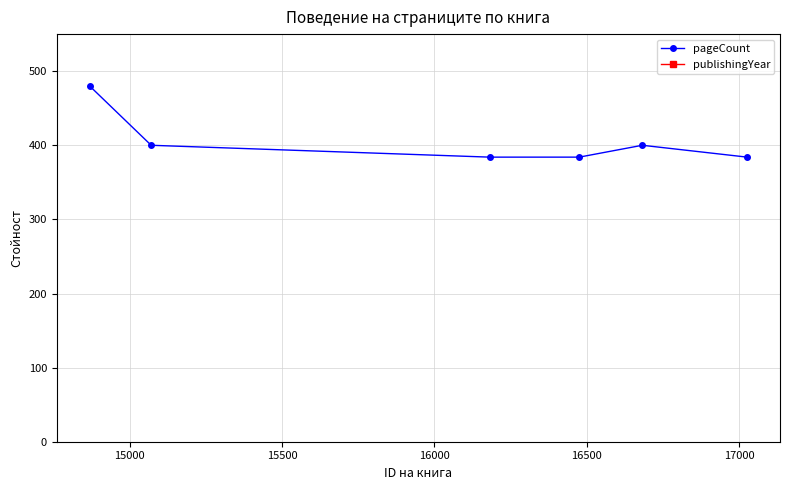

True or false: pageCount has more than 1 points higher than both neighbors.

False